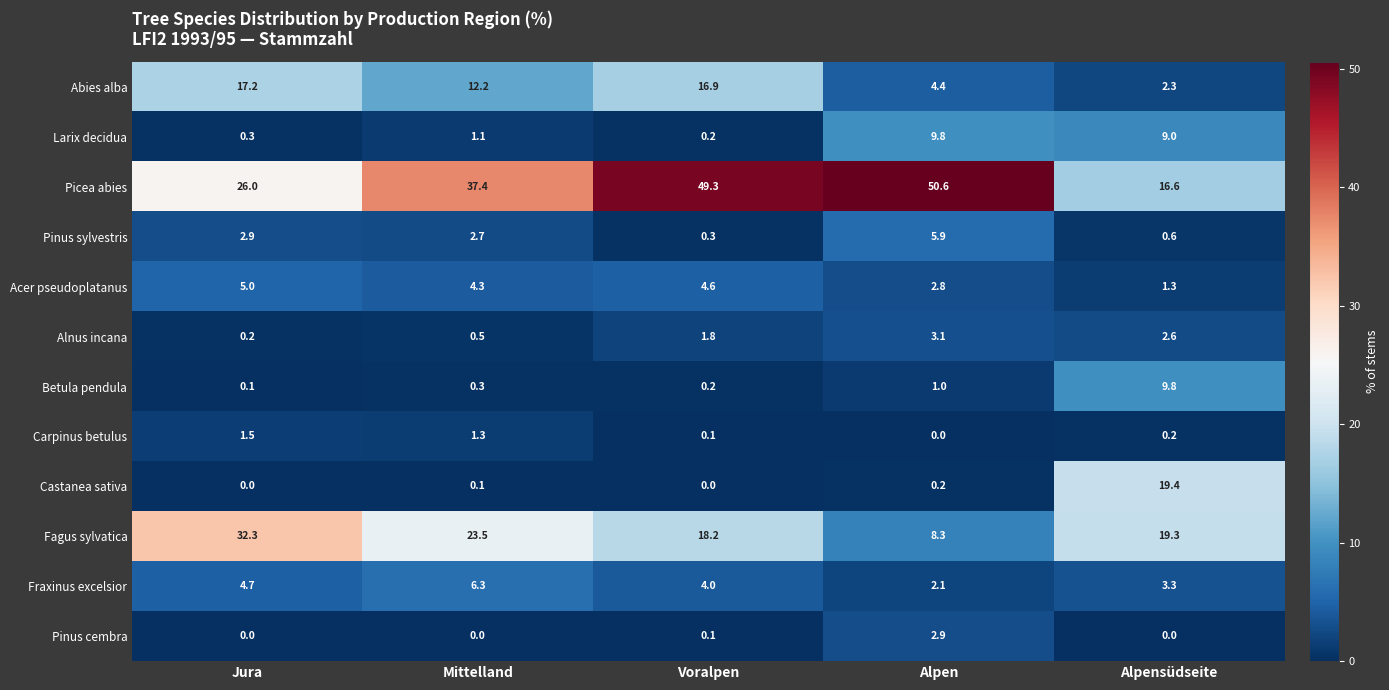

Which series has the largest range (max minus min)?

Picea abies